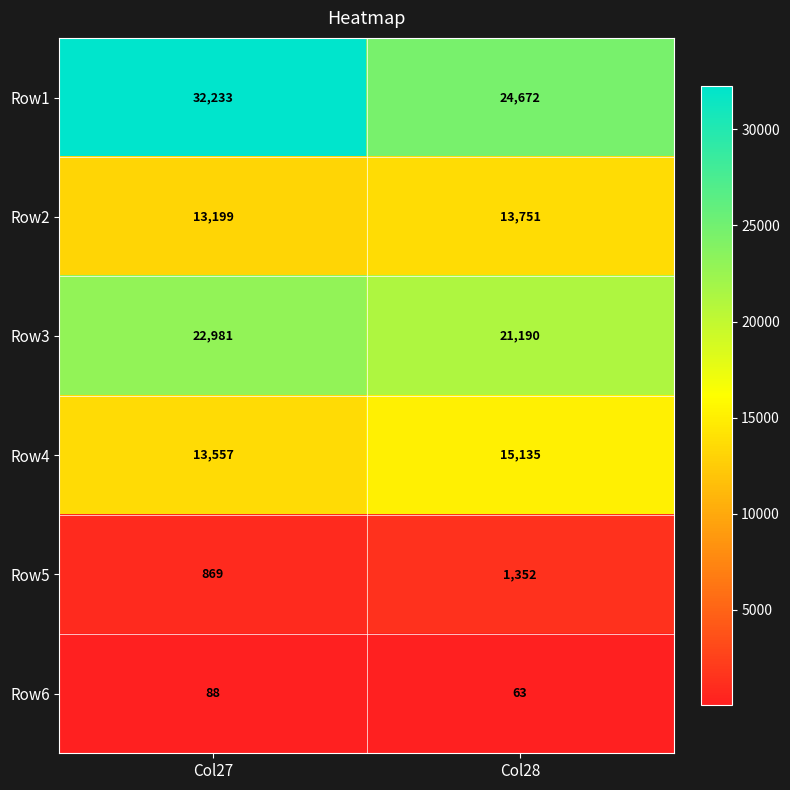

At Col28, list the series in order from smallest to largest.

Row6, Row5, Row2, Row4, Row3, Row1